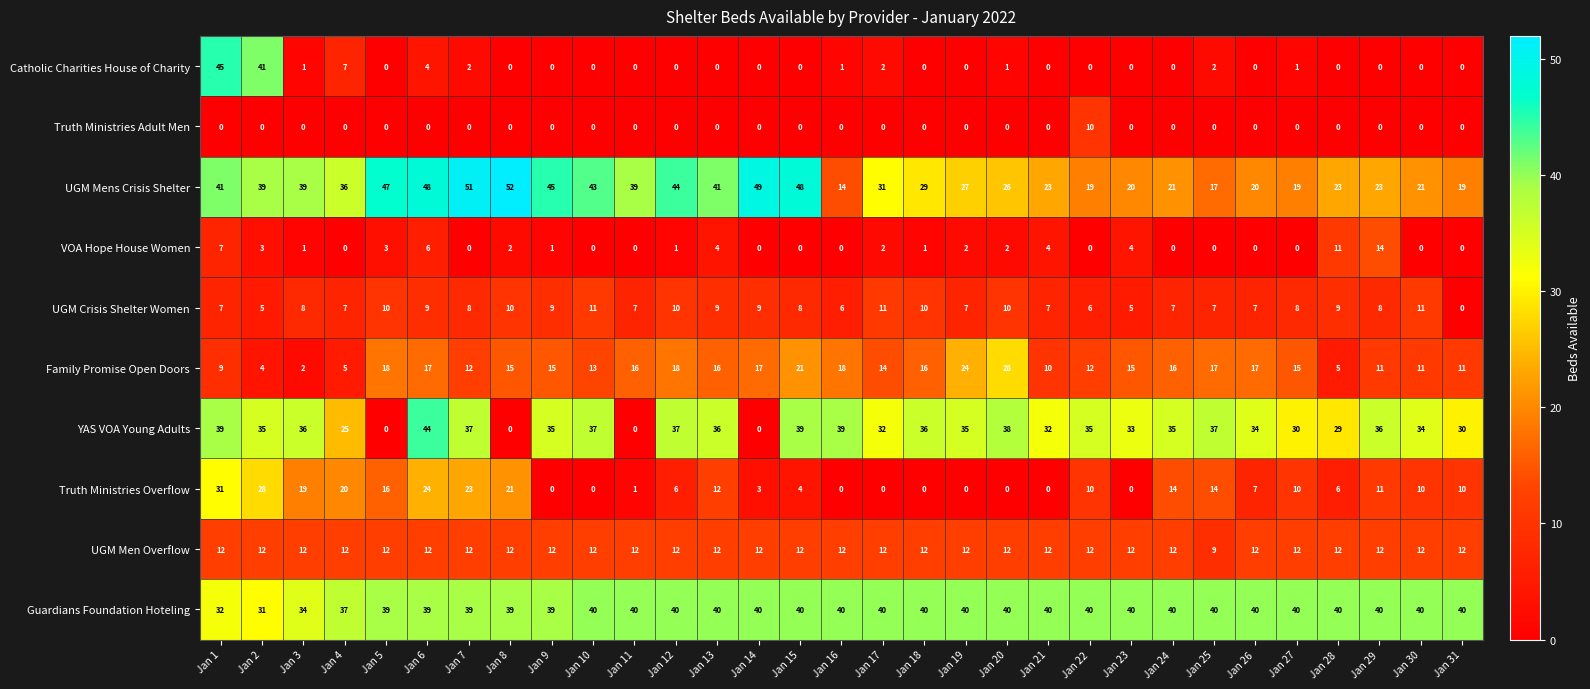

What is the maximum value for UGM Men Overflow?

12